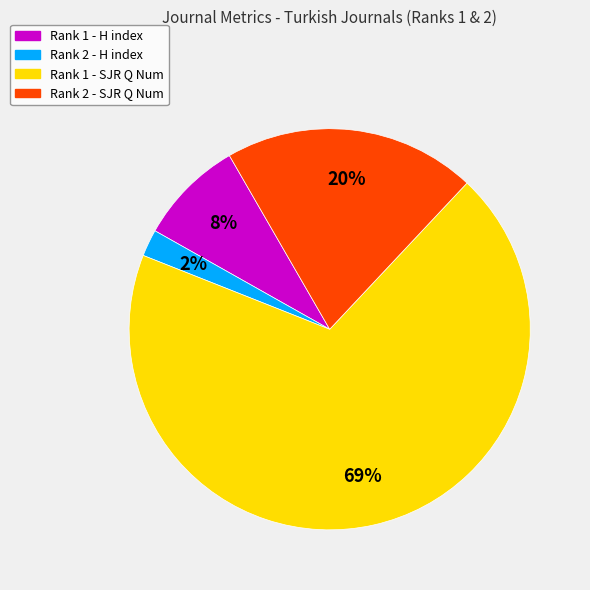

Count the number of slices in the pie.

4